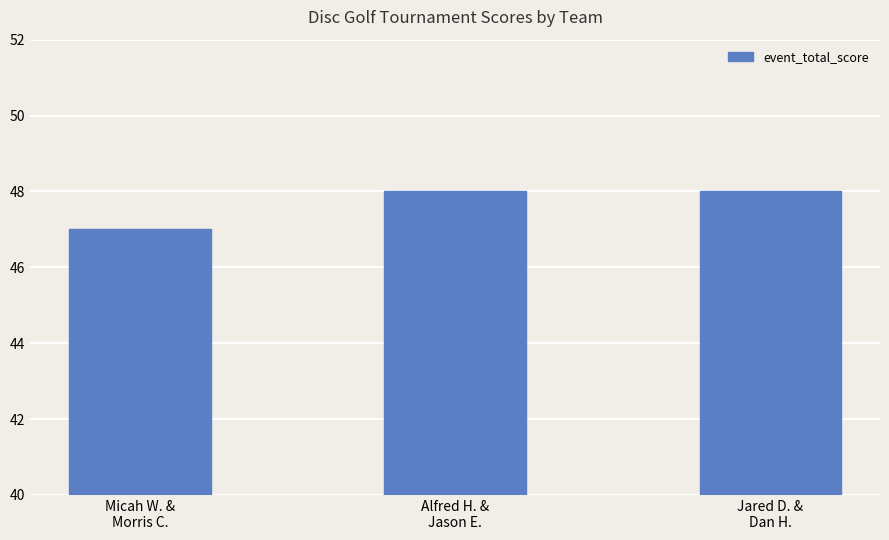

The chart shows a value of 48 at Jared D. &
Dan H.. True or false?

True